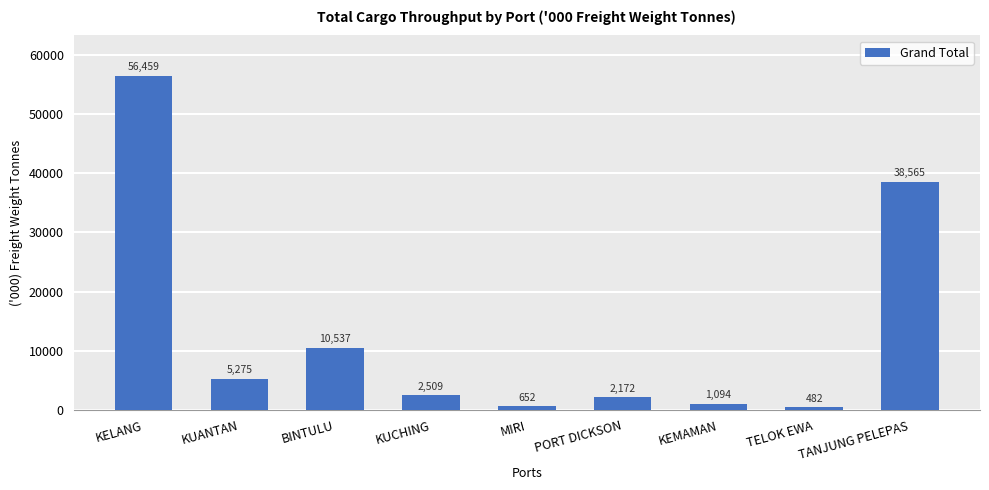

The value at KUCHING is 2509.1. True or false?

True